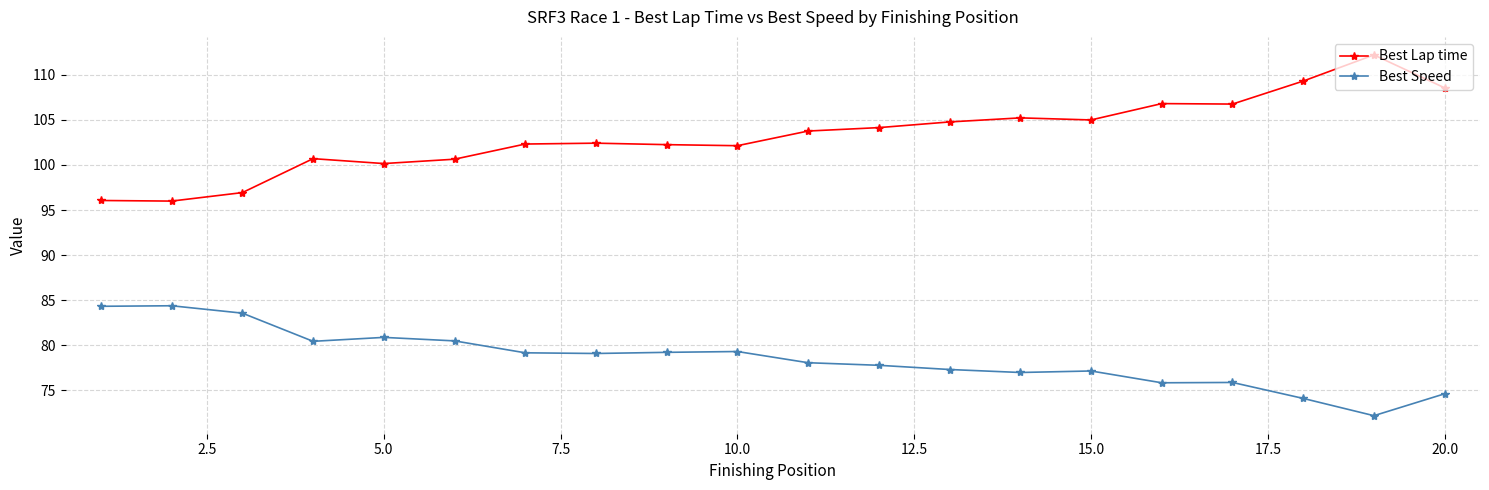

What is the difference between the maximum and minimum values in the Best Lap time series?

16.2